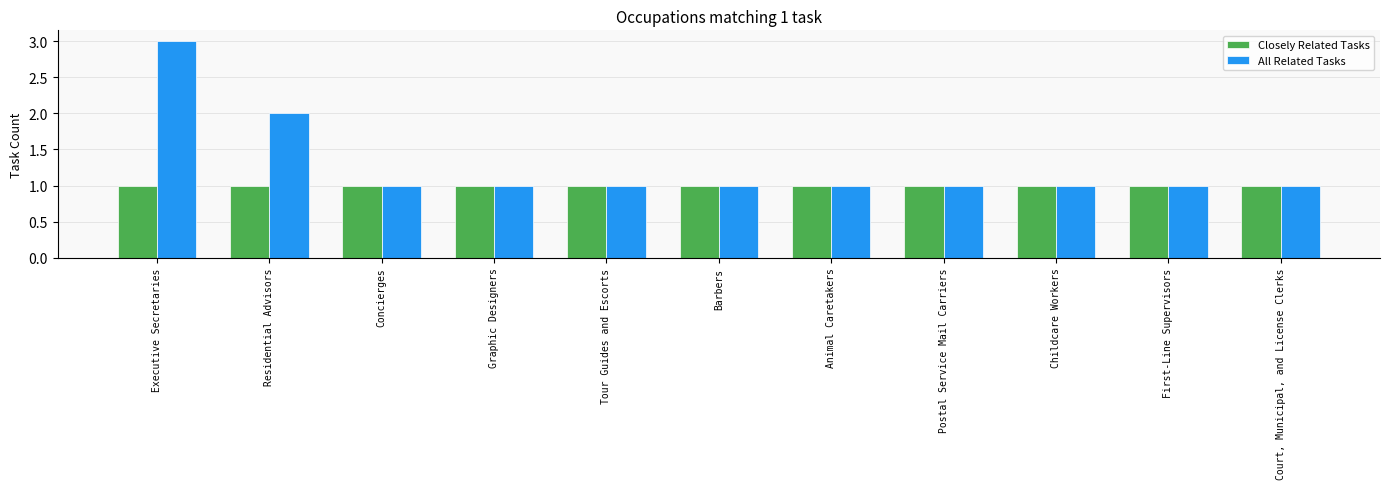

Is the value of All Related Tasks at Residential Advisors greater than the value of Closely Related Tasks at Graphic Designers?

Yes